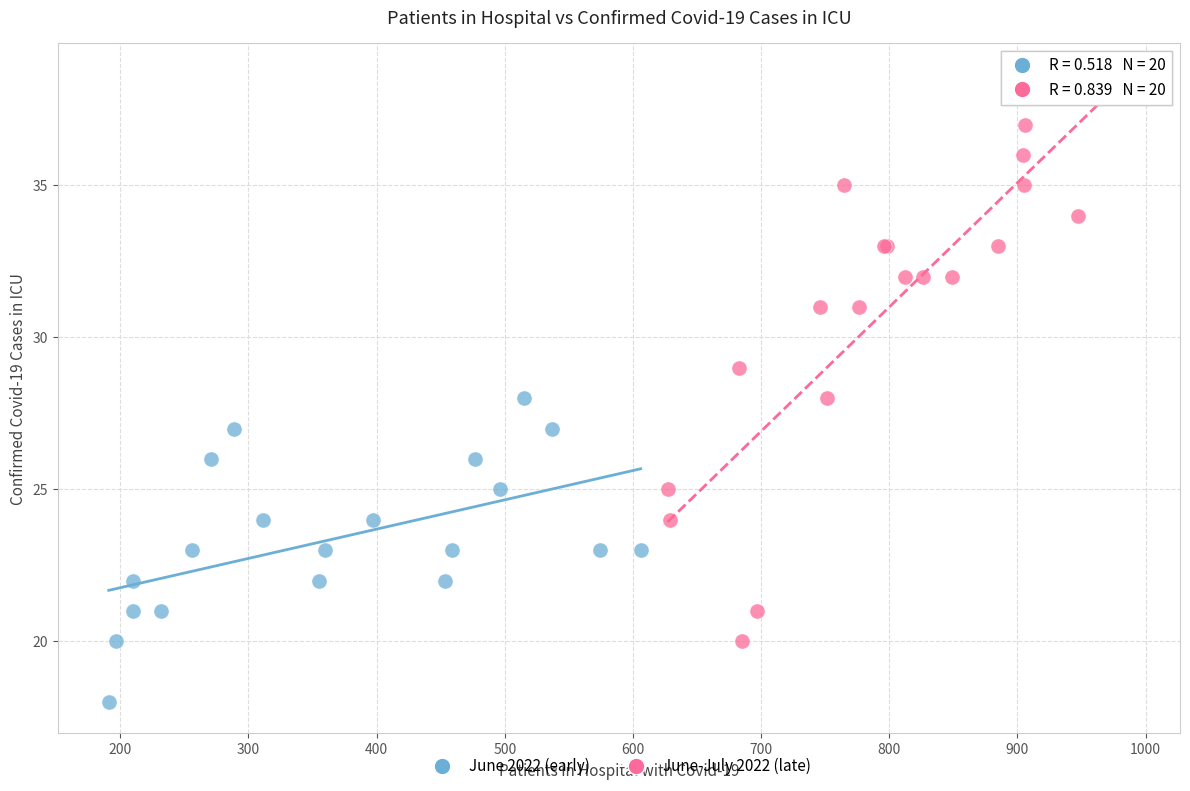

Which series reaches the maximum Y coordinate?

June-July 2022 (late)